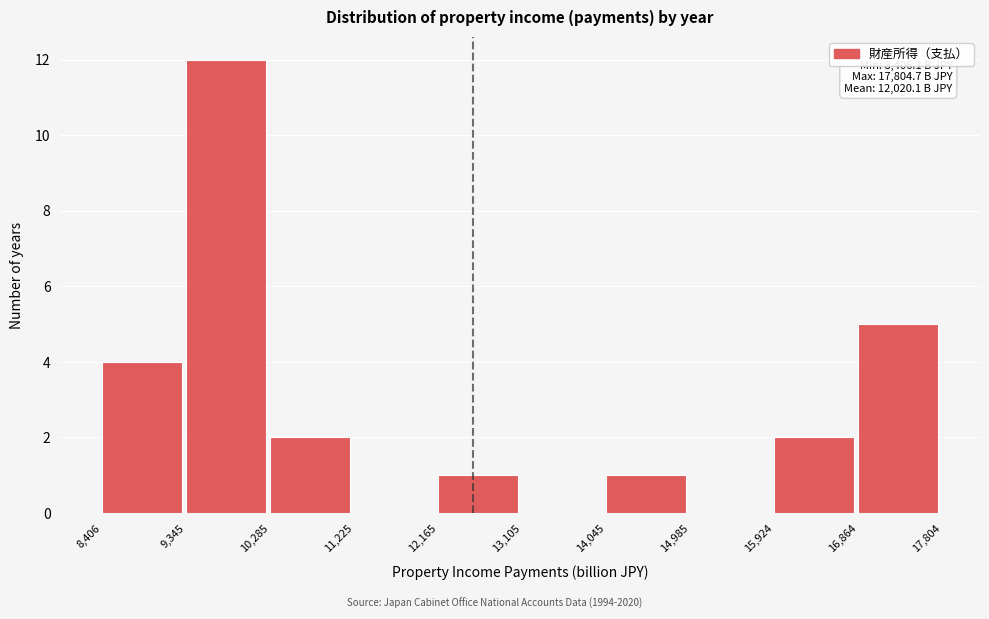

Over which range of the x-axis is the bar tallest?

9,345 to 10,285